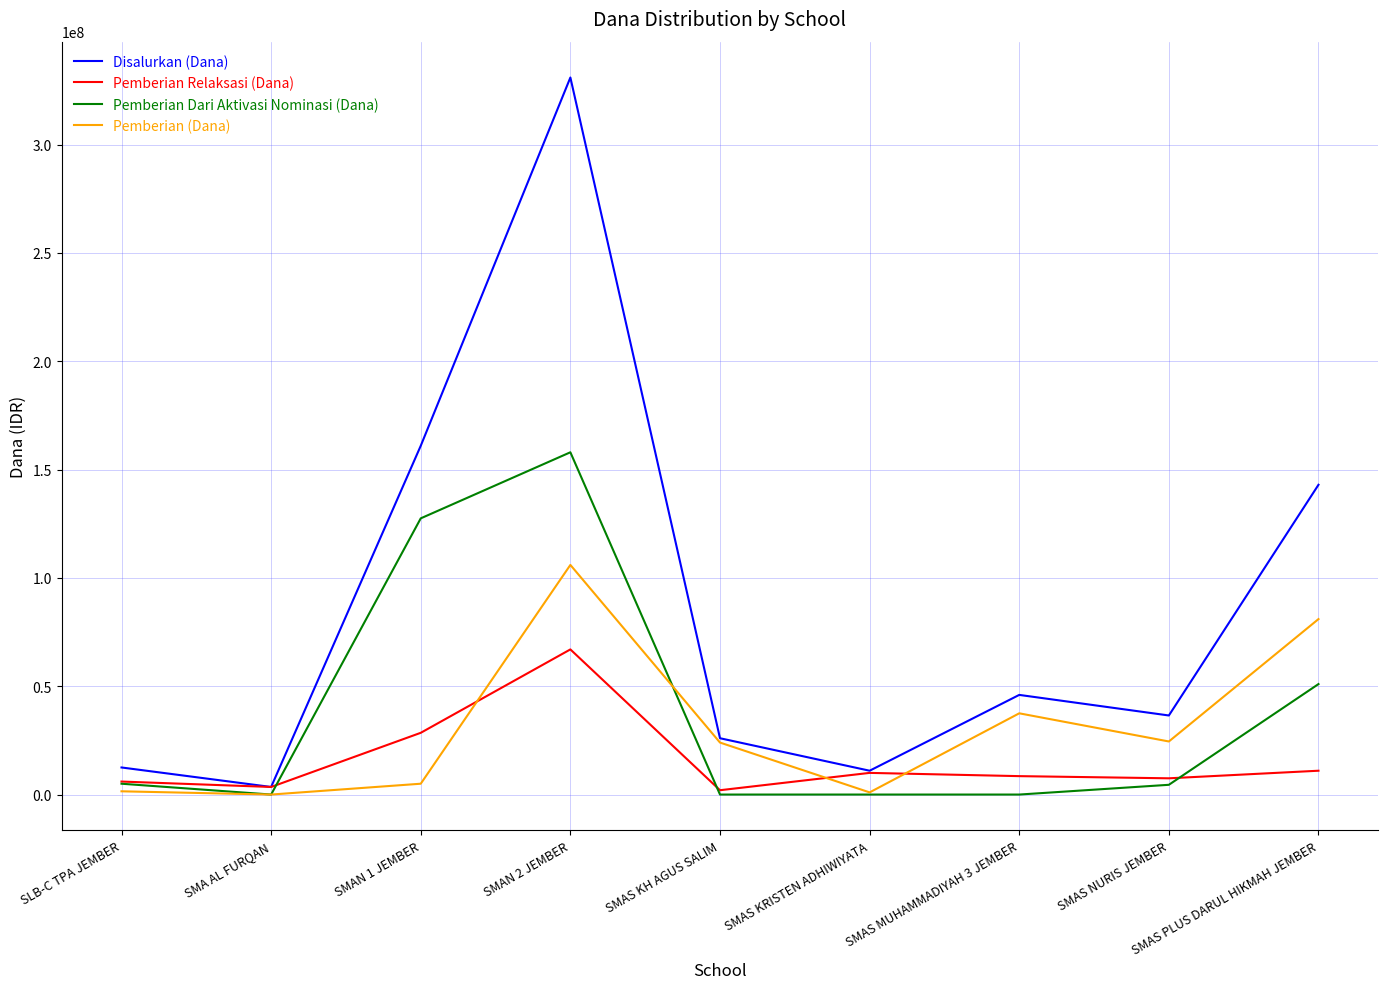

What is the sum of the Pemberian Relaksasi (Dana) values at SMAN 1 JEMBER and SMA AL FURQAN?

32000000